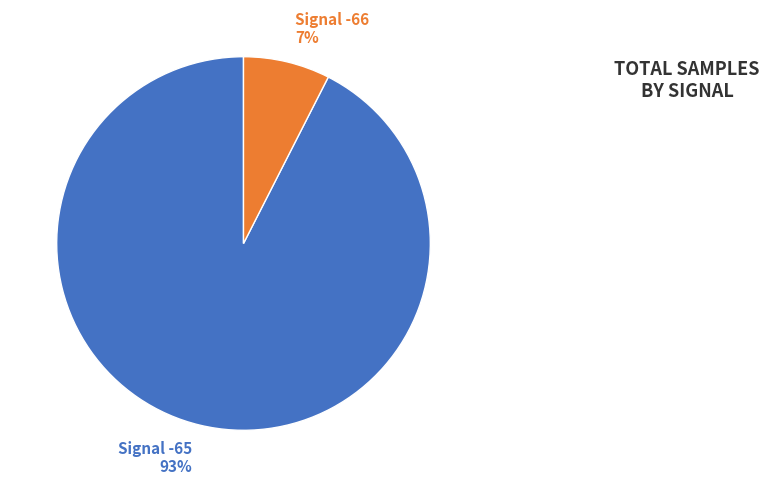

Does any single category account for the majority?

Yes